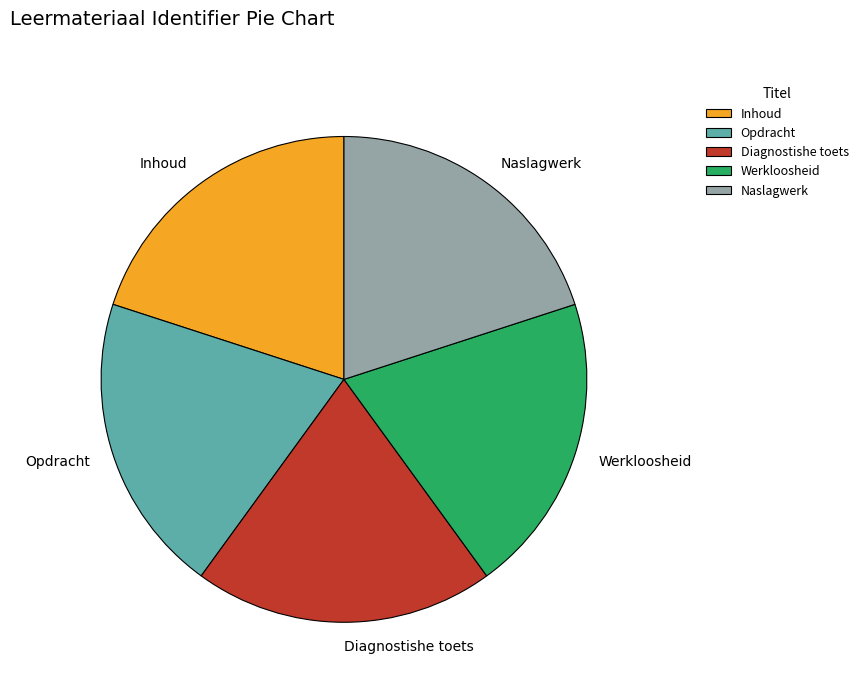

Does Werkloosheid represent more than half of the total?

No